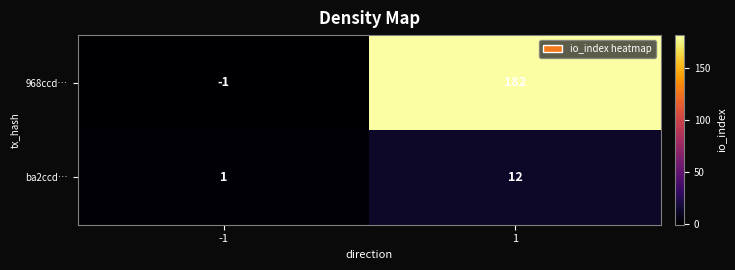

What is the highest value of the 968ccd… series?

182